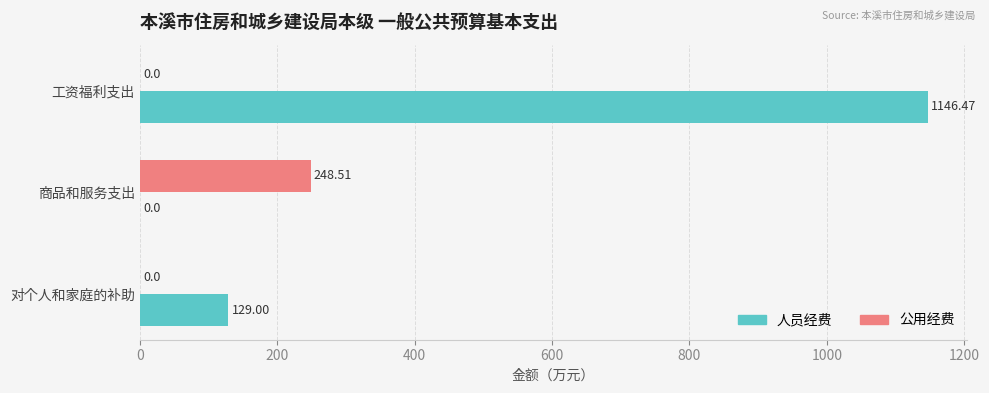

What is the total value across all series at 对个人和家庭的补助?

129.0